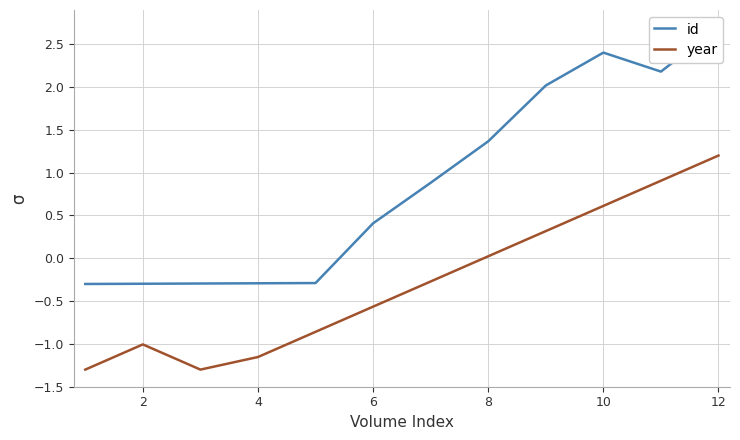

What is the highest value of the year series?

1.2